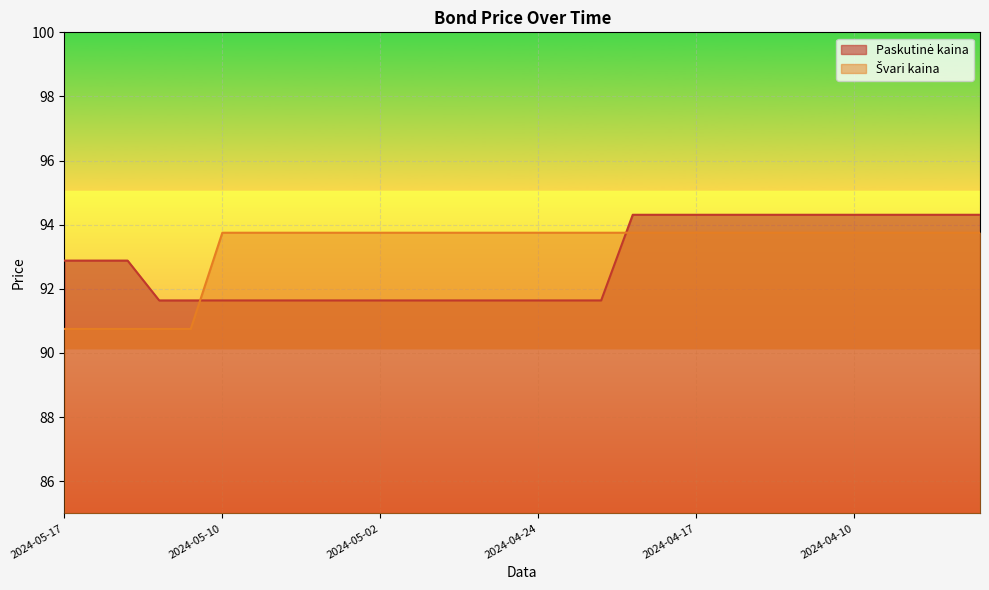

What is the label of the 1st point from the right?

2024-04-04